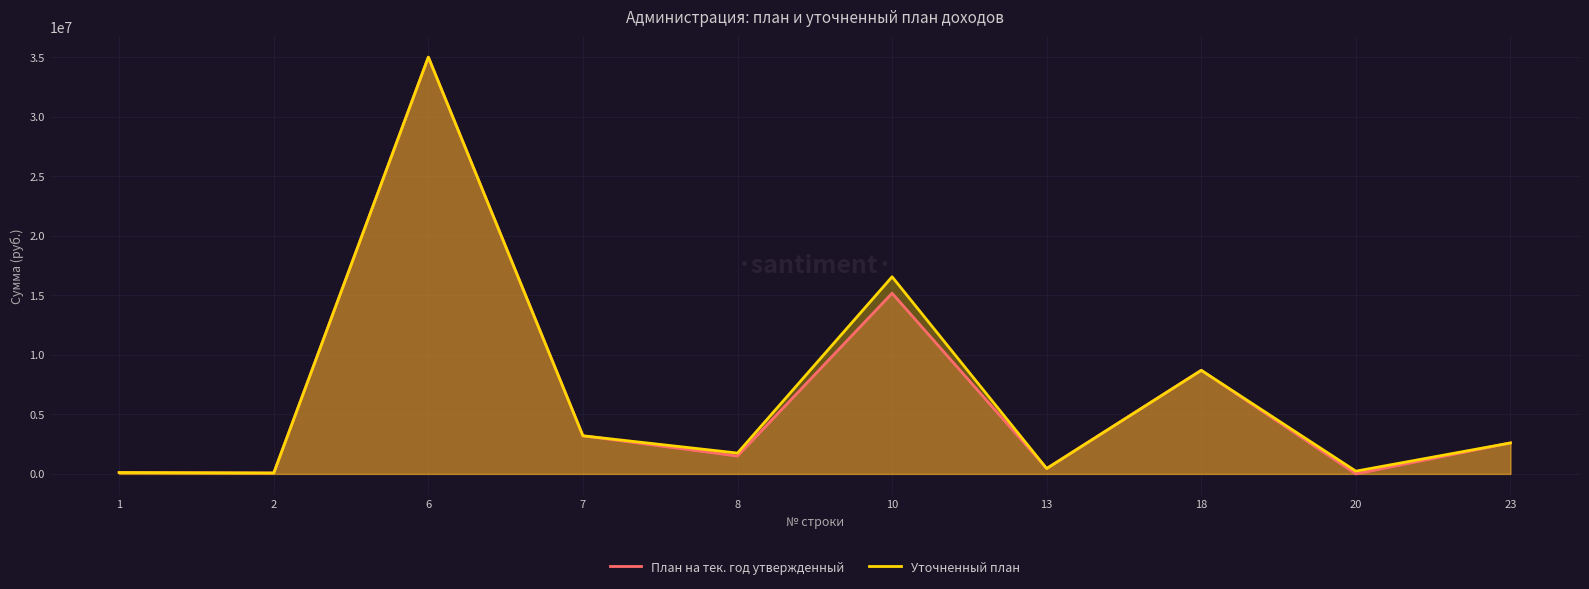

Where is the first local maximum for Уточненный план?

6